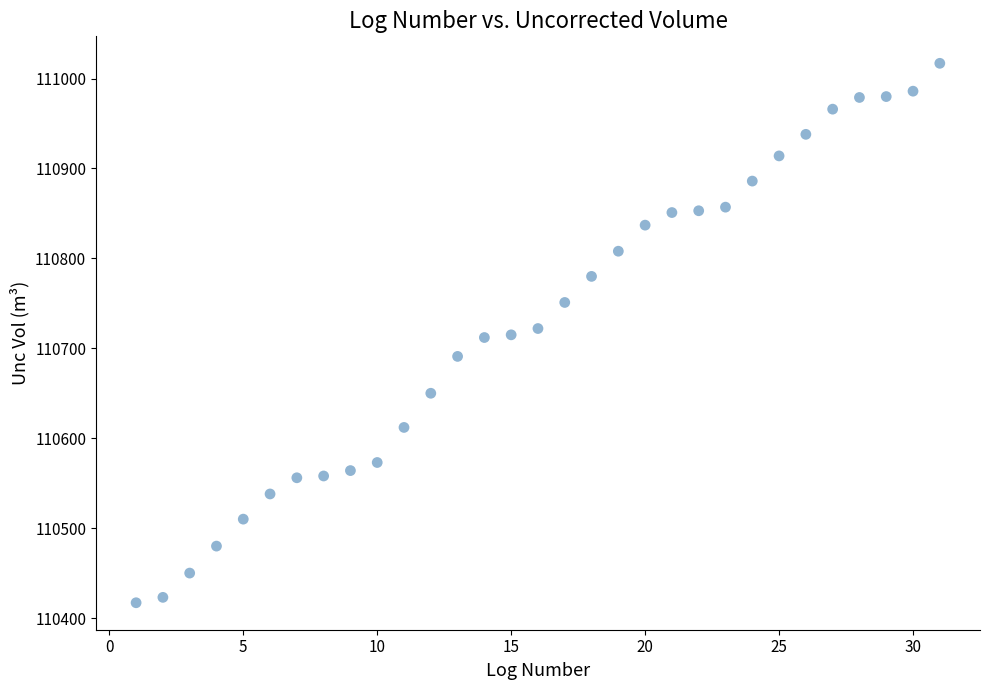

What is the range of Y values (max minus min)?

600